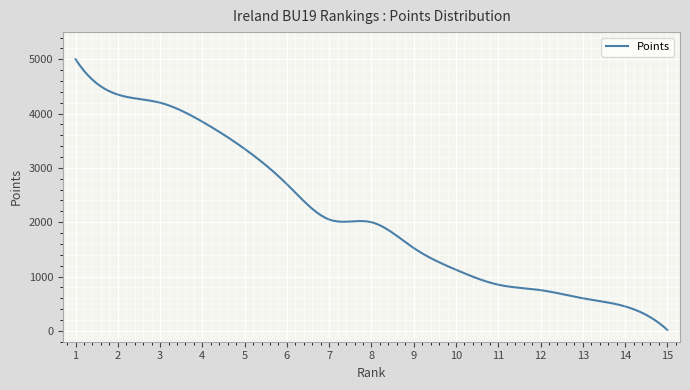

What is the maximum value shown in the chart?

5000.0